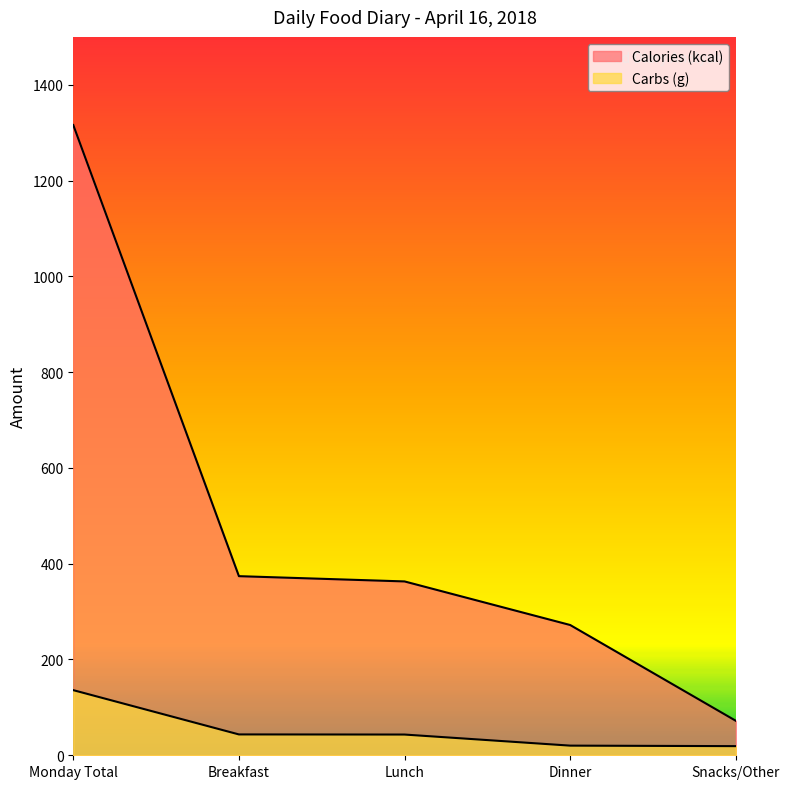

At how many categories does at least one series exceed 1017?

1